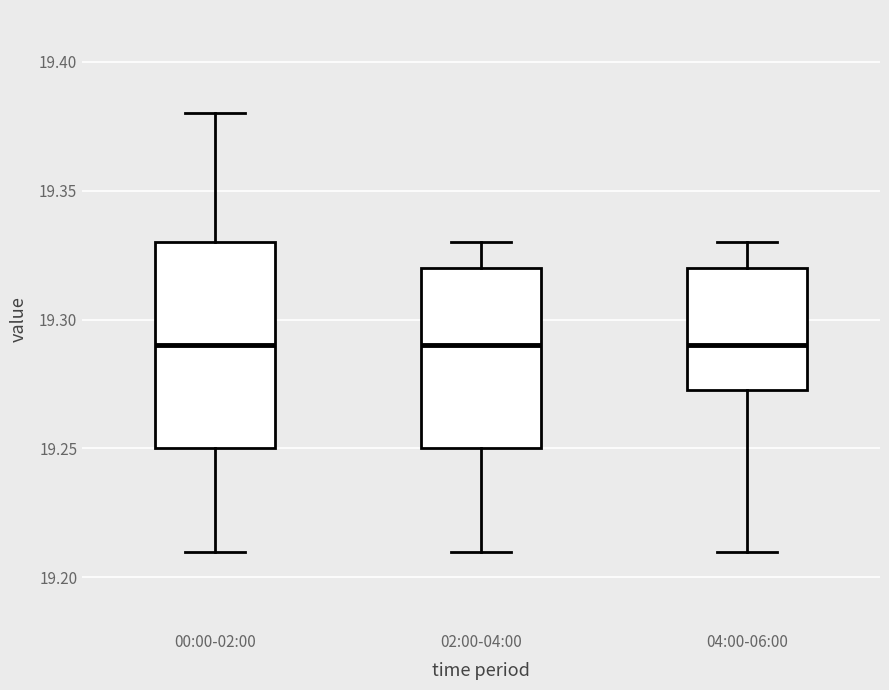

Reading left to right, read every box against the y-axis: the position of its median line, the range the box covers, and the ends of its whiskers. The values are not printed on the chart, so give them approximately, as read against the axis.

00:00-02:00: median 19.290, box 19.250 to 19.330, whiskers 19.210 to 19.380
02:00-04:00: median 19.290, box 19.250 to 19.320, whiskers 19.210 to 19.330
04:00-06:00: median 19.290, box 19.275 to 19.320, whiskers 19.210 to 19.330